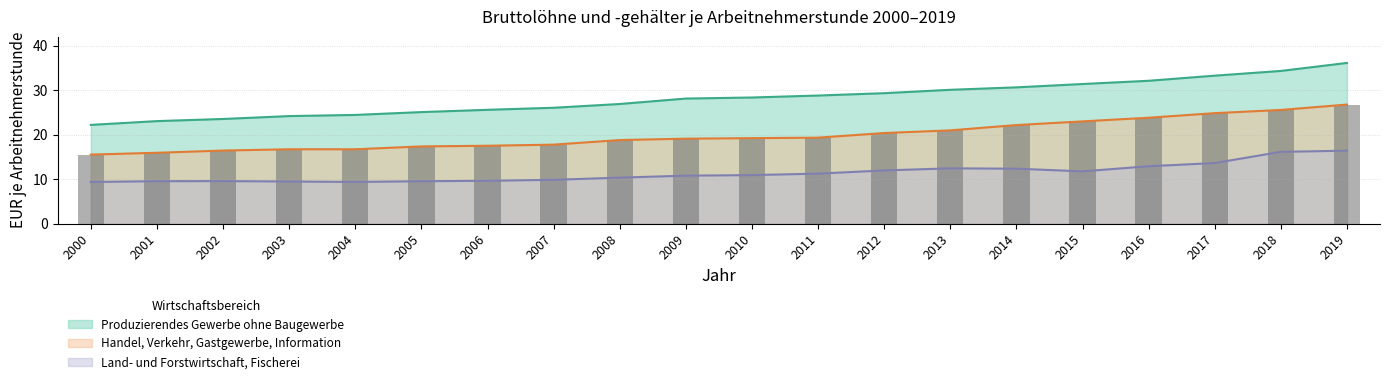

What is the average value of the Land- und Forstwirtschaft, Fischerei series?

11.3